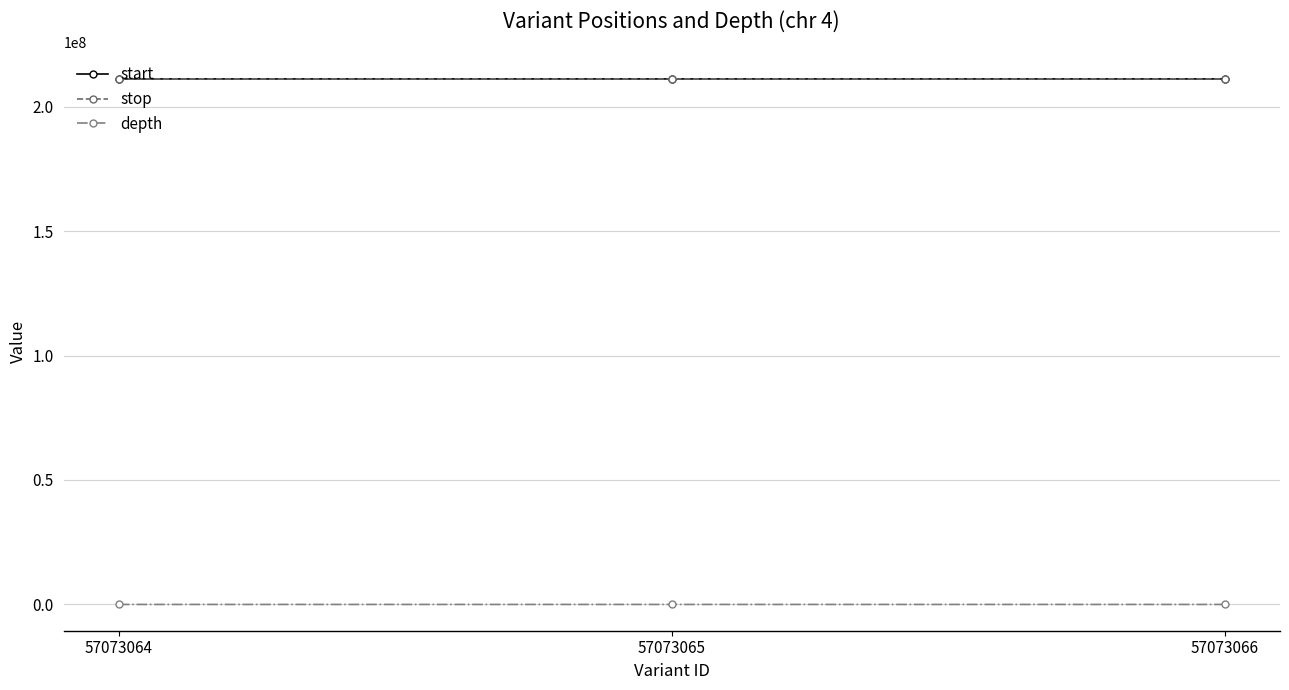

At how many categories does at least one series exceed 113691530?

3